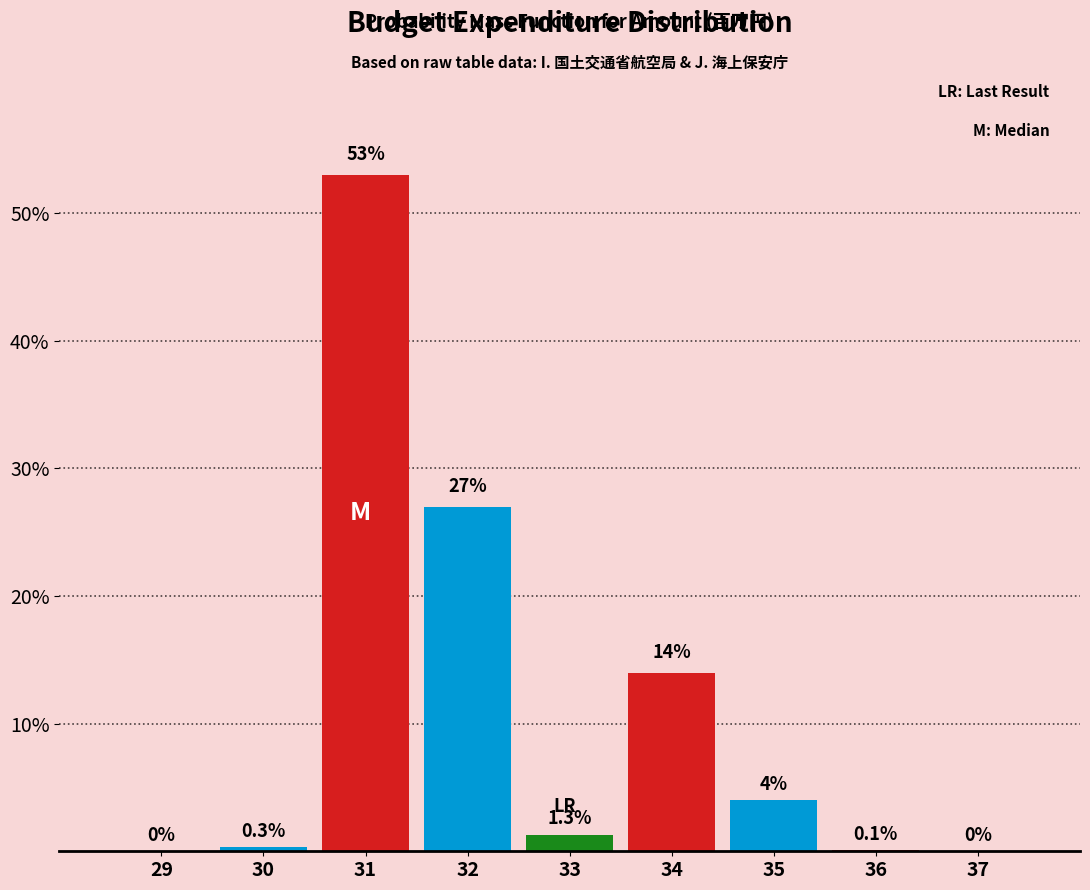

Reading left to right, list all the values displayed in this chart.

29=0.0	30=0.3	31=53.0	32=27.0	33=1.3	34=14.0	35=4.0	36=0.1	37=0.0